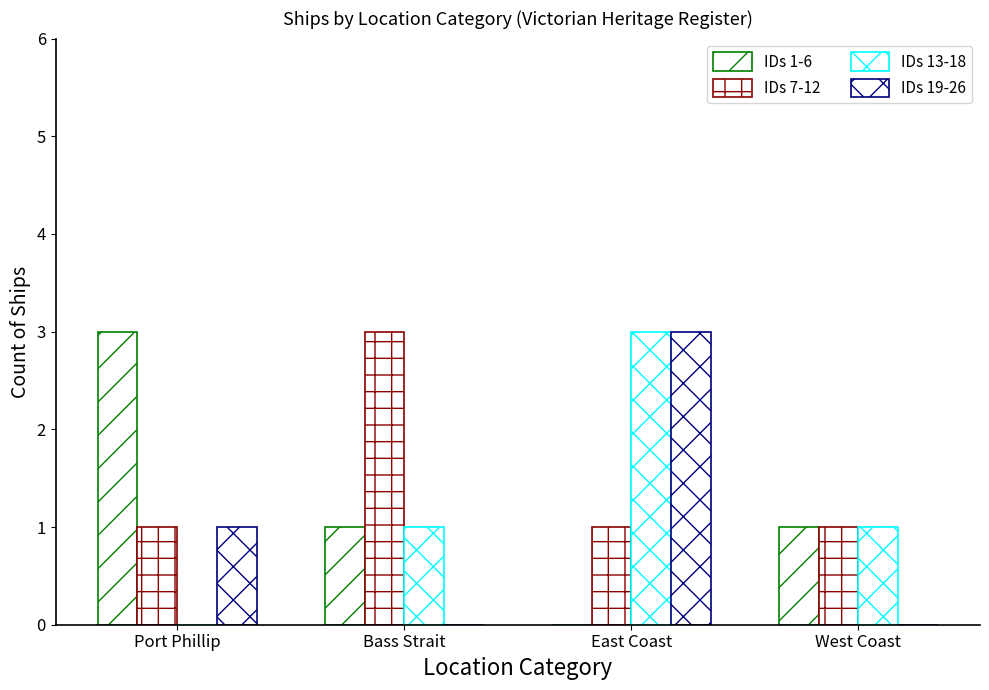

Where does the IDs 13-18 series first go above 1?

East Coast